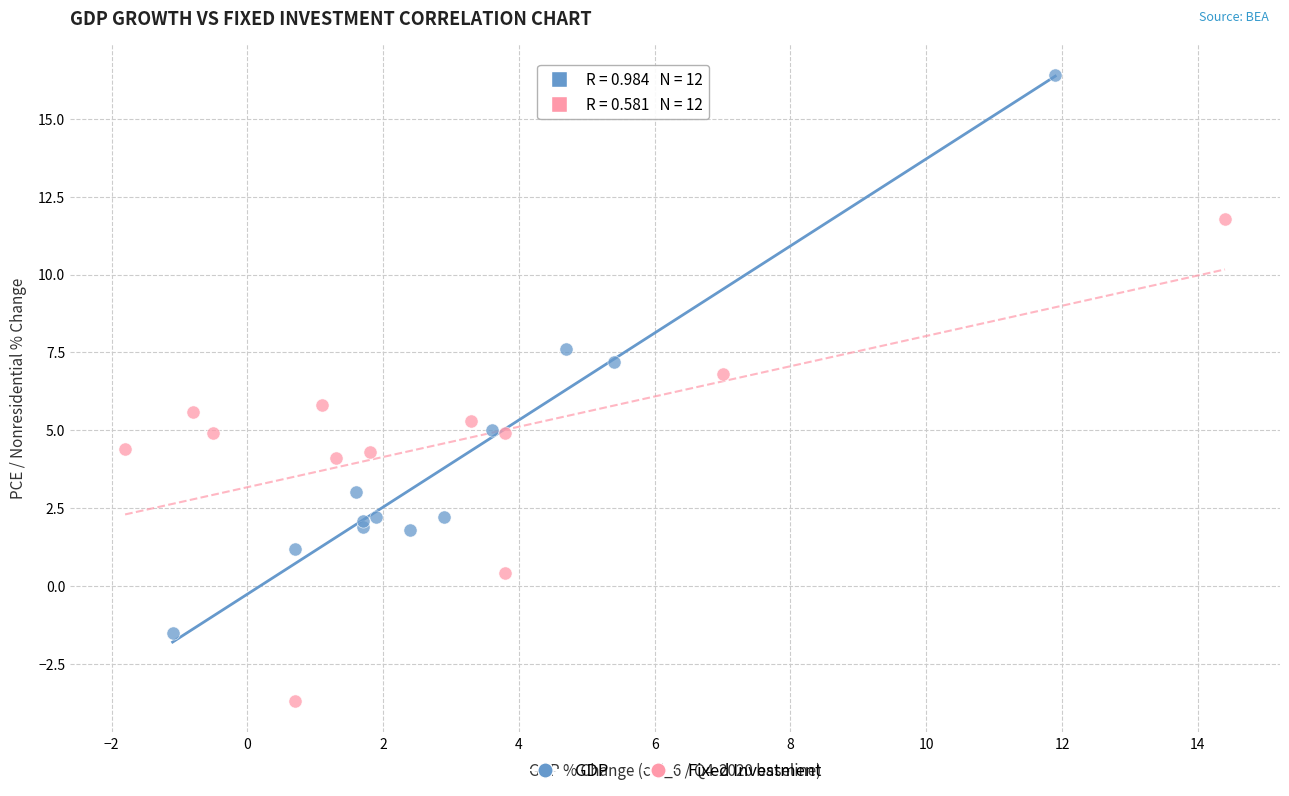

Which series reaches the maximum Y coordinate?

GDP